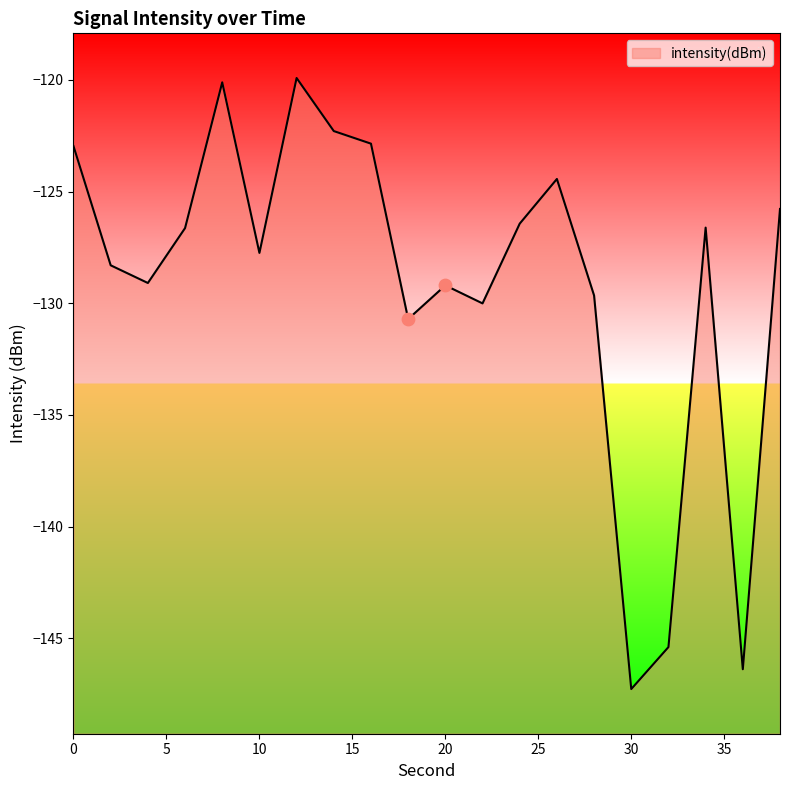

What is the change in value from 0 to 36?

-23.4